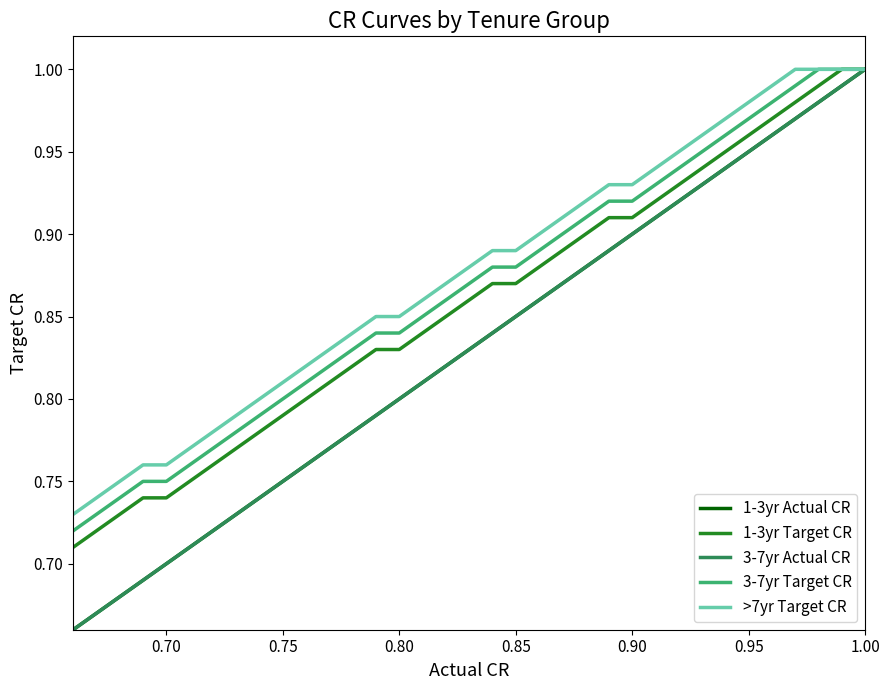

True or false: 3-7yr Target CR has more than 1 points higher than both neighbors.

False